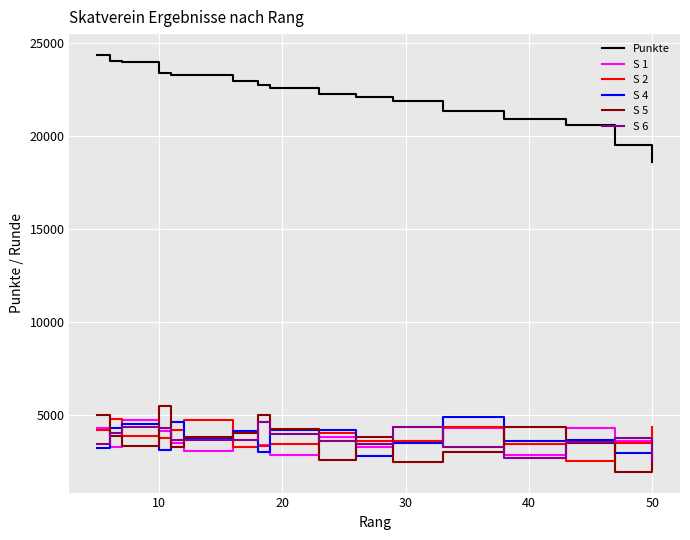

Which series has the largest total across all categories?

Punkte